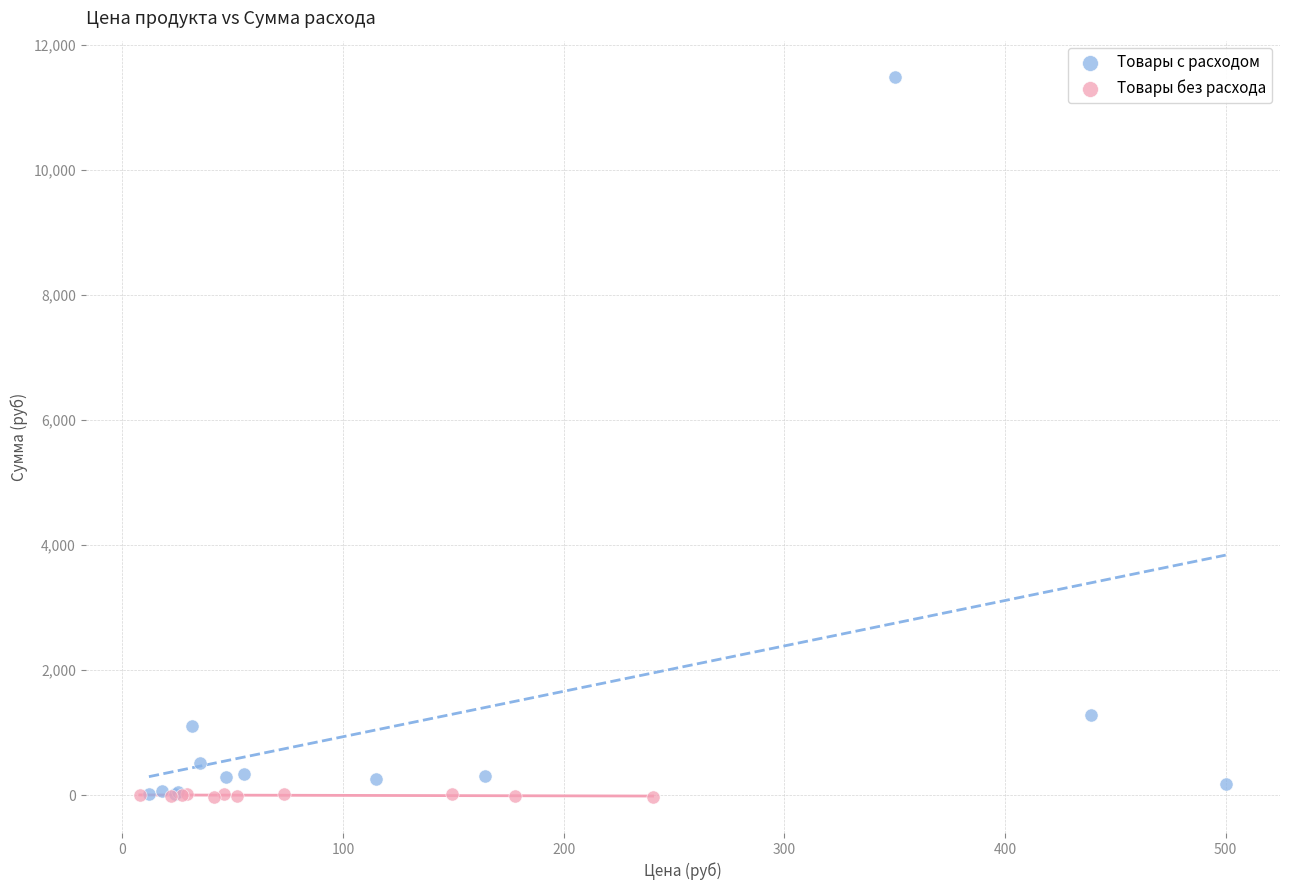

Which series has the largest Y range (max minus min)?

Товары с расходом